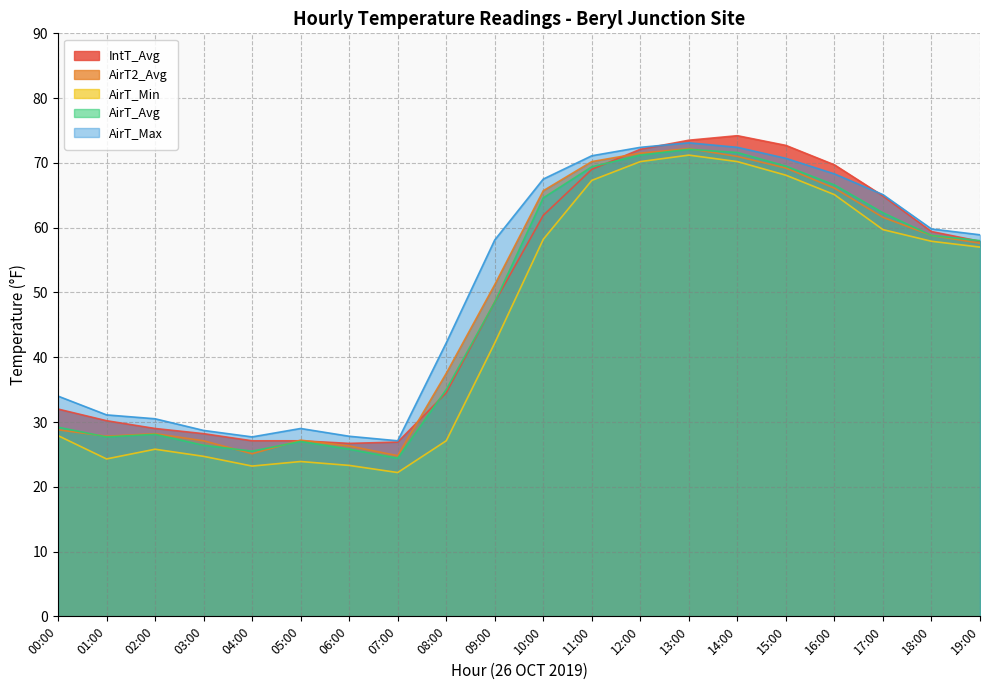

The value of AirT_Min at 00:00 is 14.7. True or false?

False